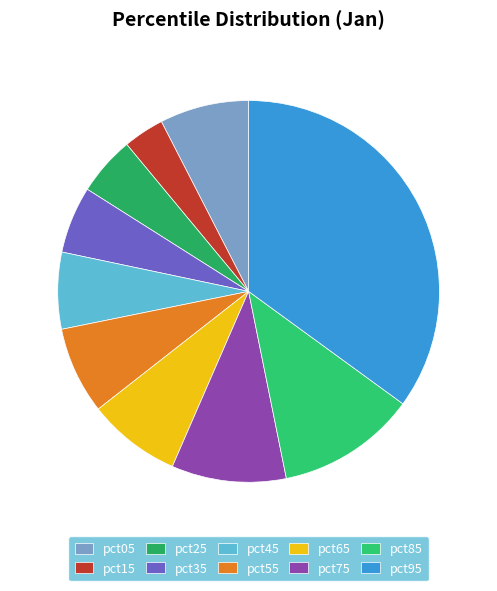

Which slice is the largest?

pct95